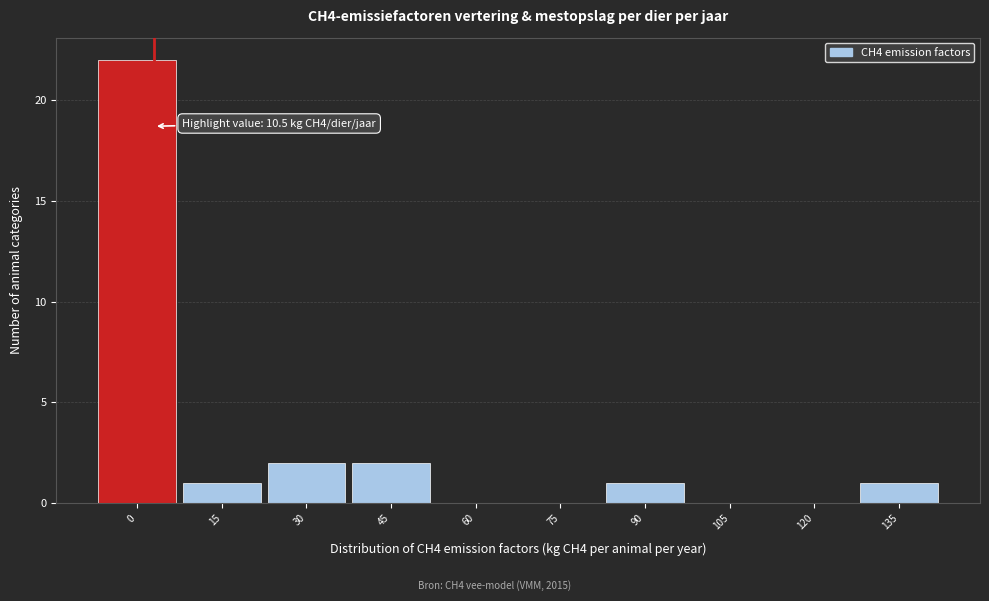

Reading right to left, extract all data points from this chart.

135=1	120=0	105=0	90=1	75=0	60=0	45=2	30=2	15=1	0=22